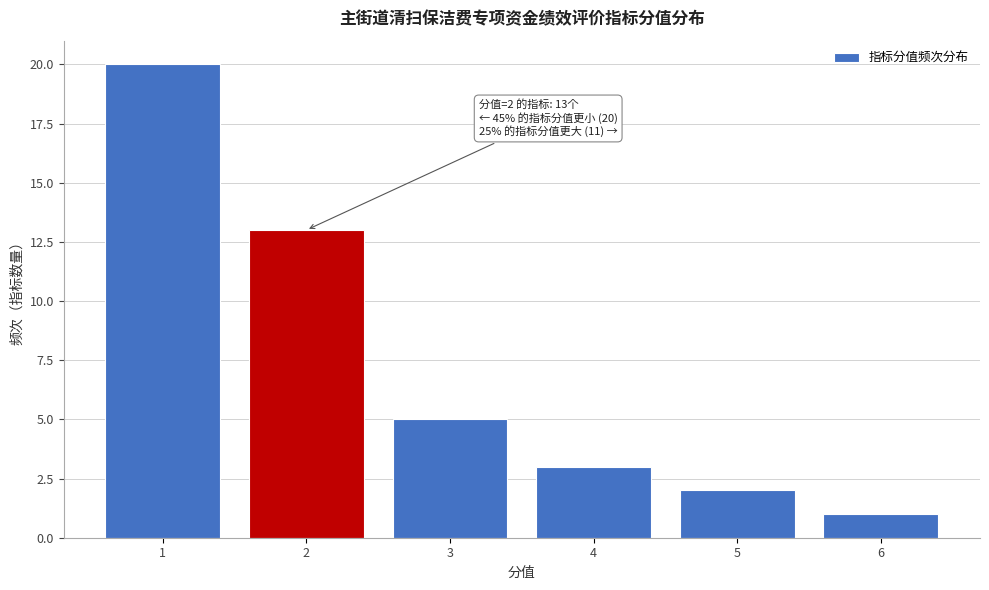

Reading left to right, list all the values displayed in this chart.

1=20	2=13	3=5	4=3	5=2	6=1